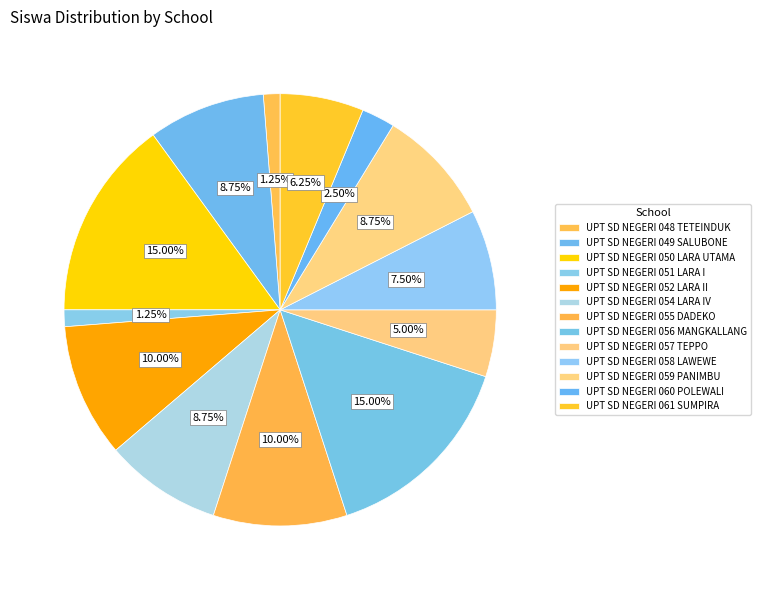

How many segments does this pie chart have?

13